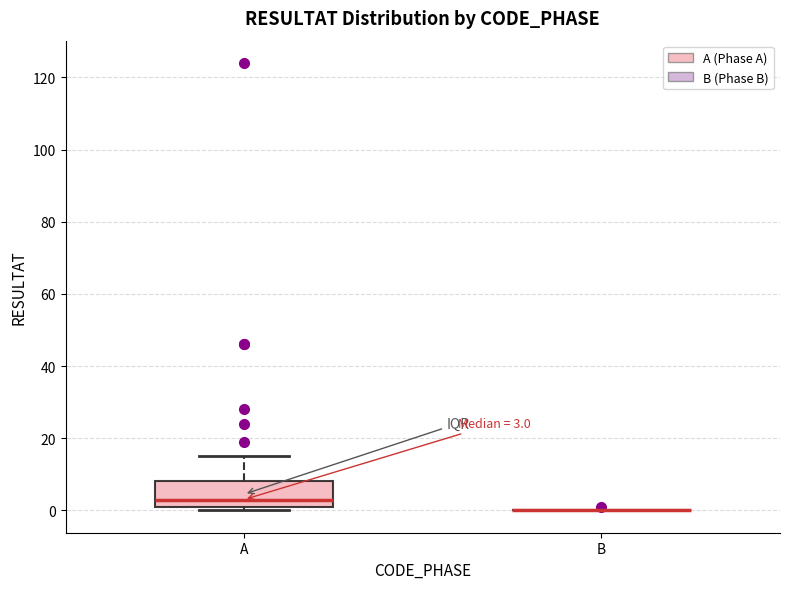

Comparing the boxes themselves (not the whiskers), which one is the tallest?

A